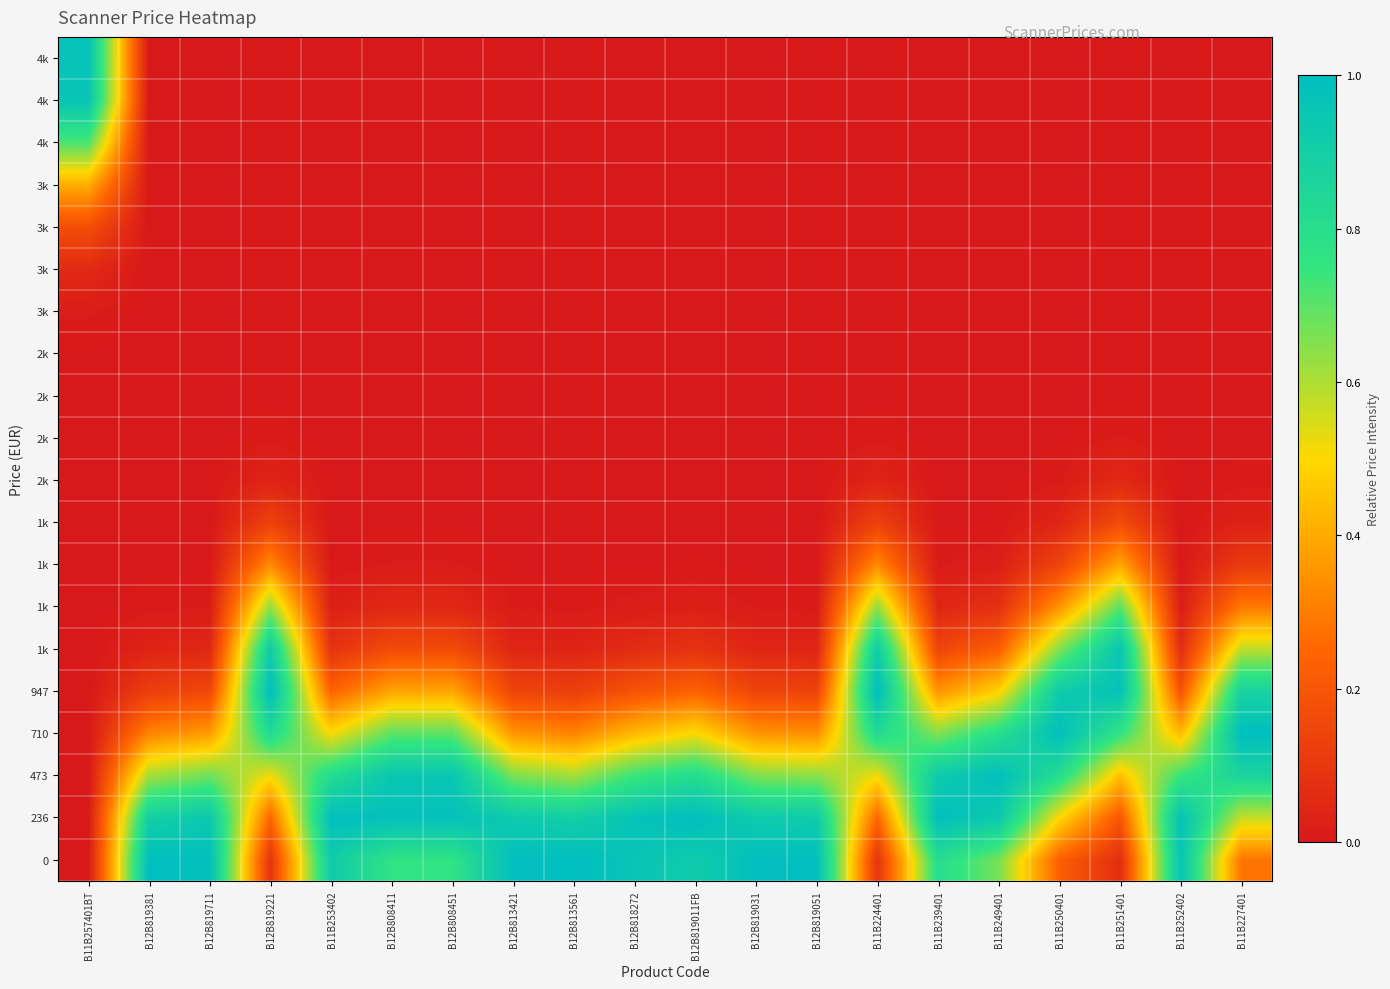

How many series are shown in this chart?

20